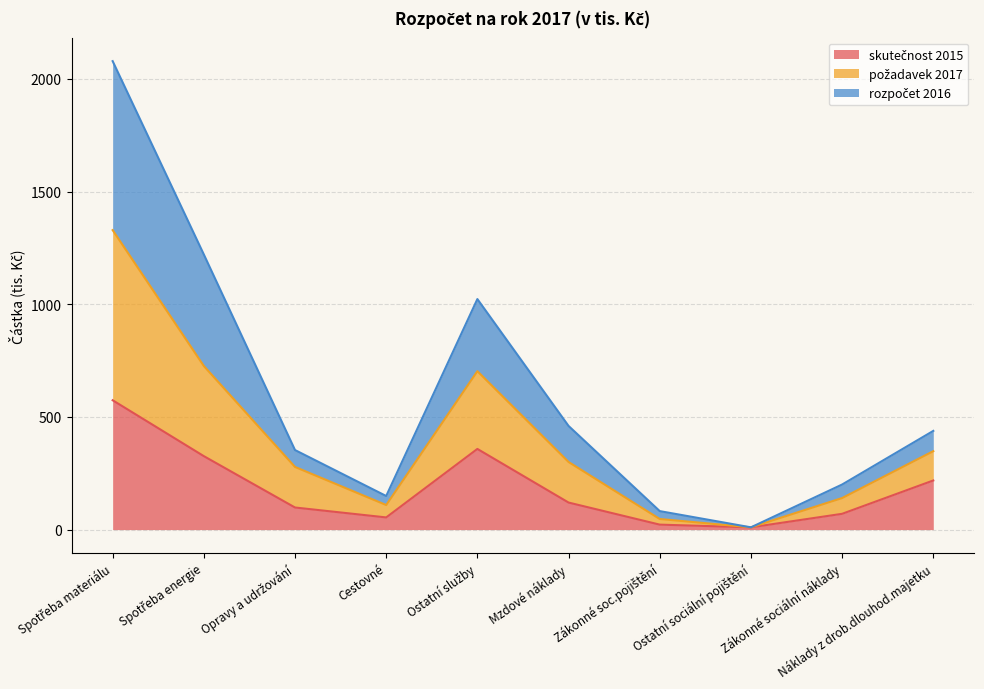

What is the minimum value shown in the chart?

10